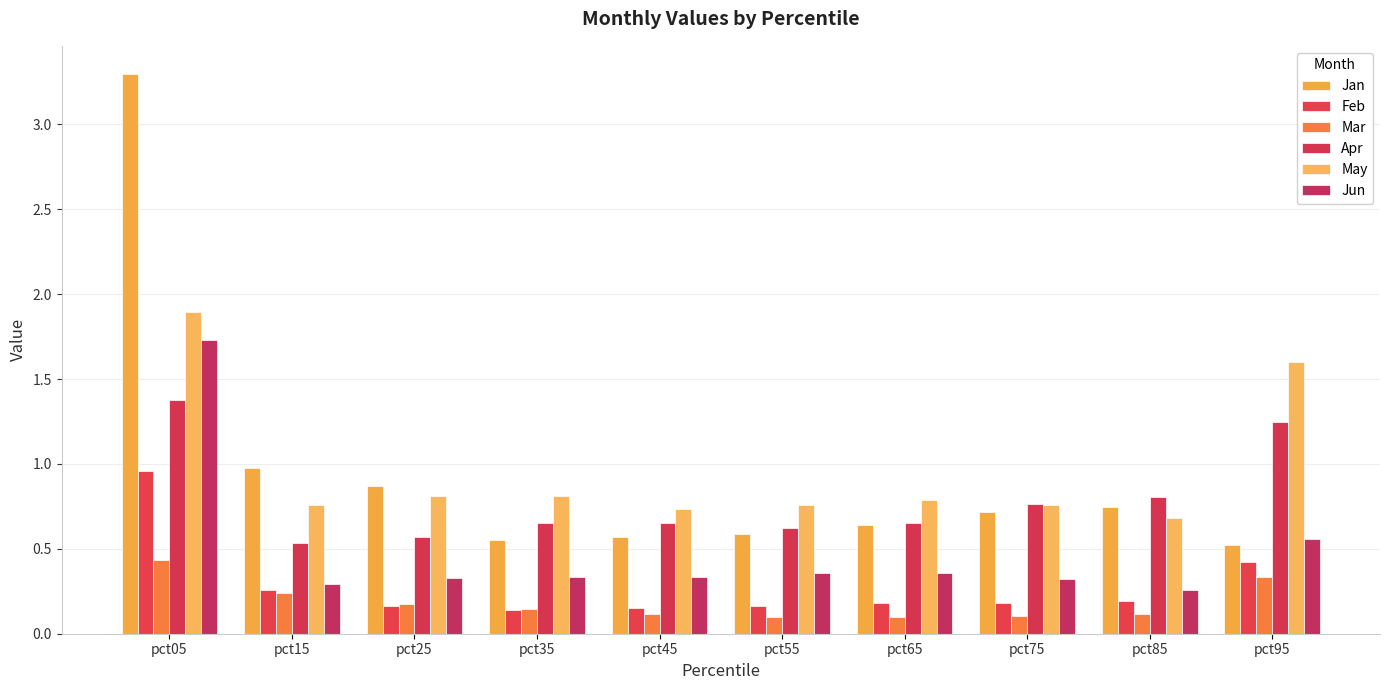

Where is Jan nearest to the value 1?

pct15